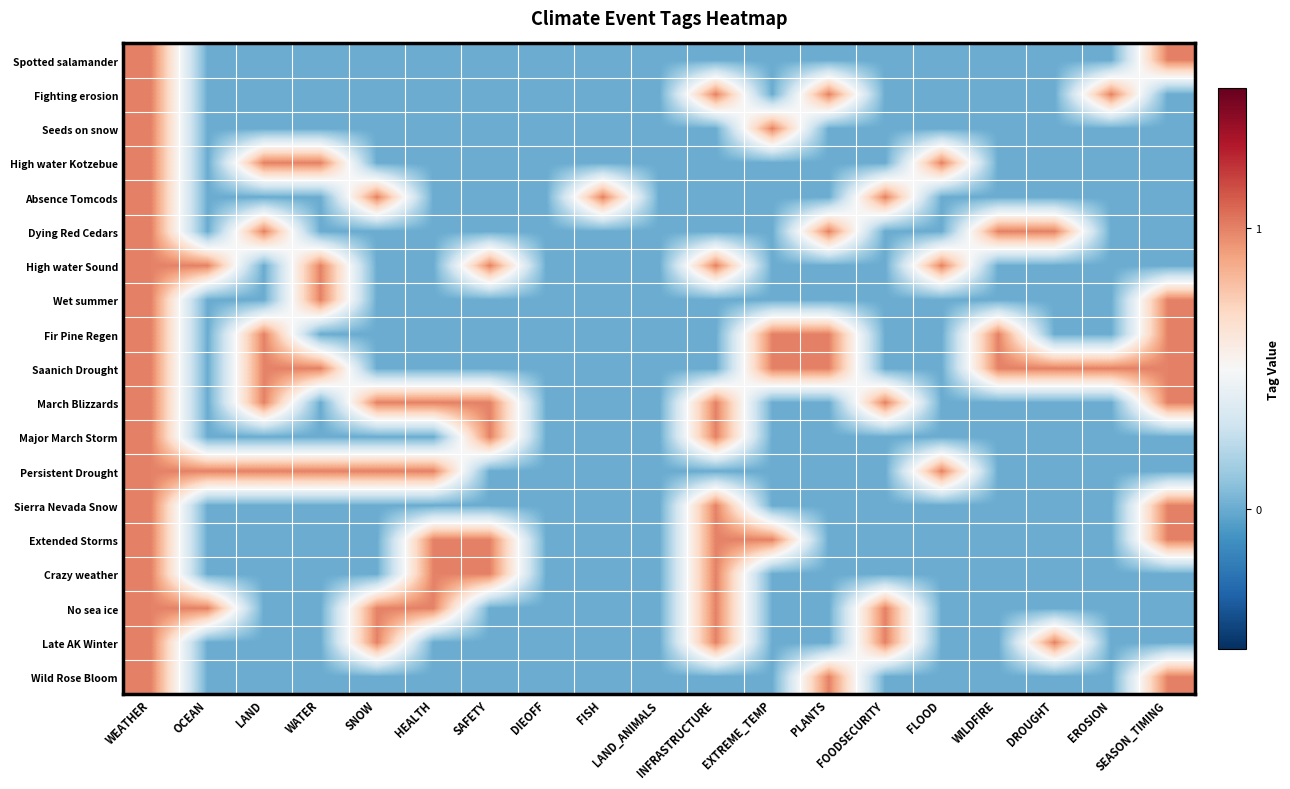

Count the number of categories in the chart.

19